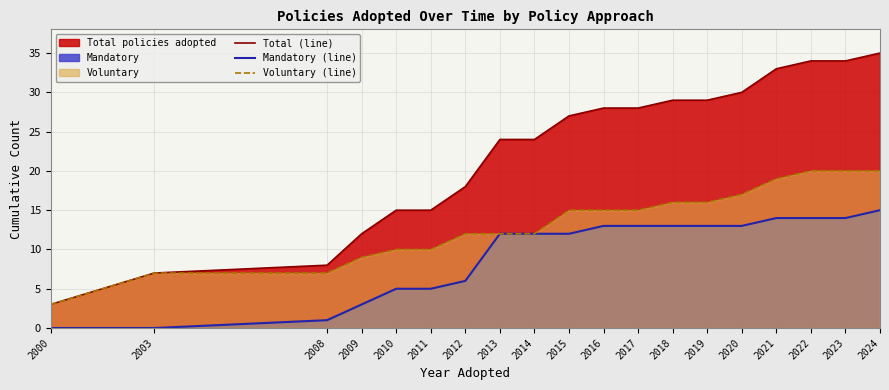

The value of Voluntary (line) at 2014 is 7. True or false?

False